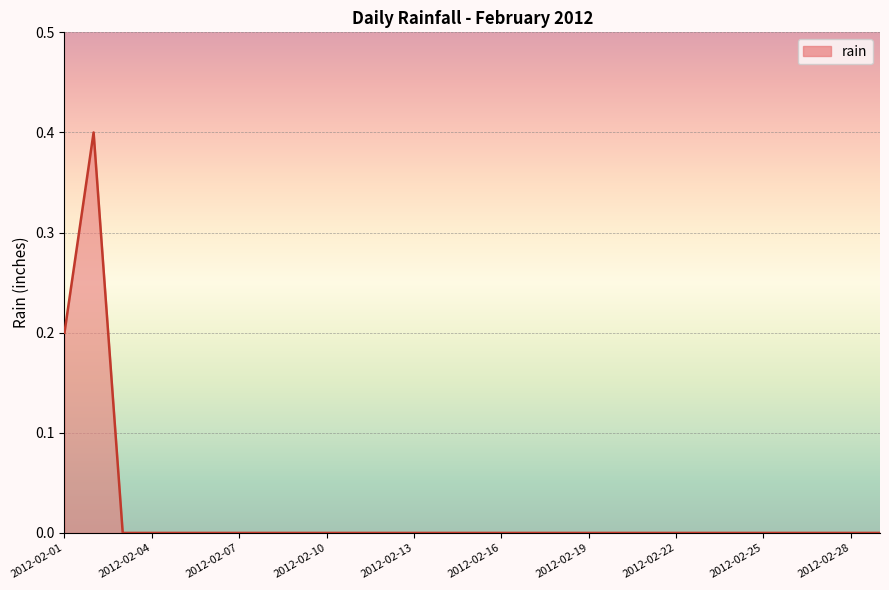

How many lines are shown in the chart?

1